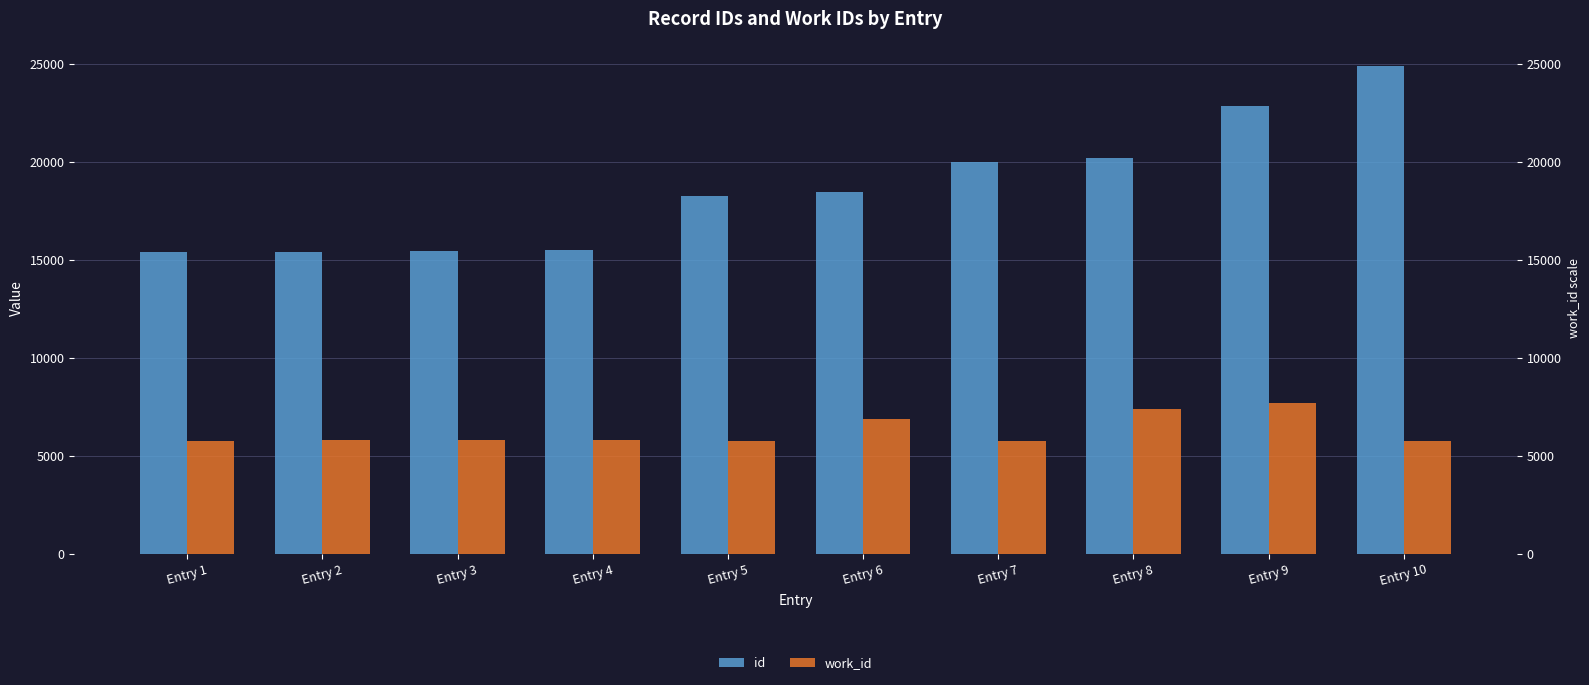

What is the difference between the maximum and minimum values in the id series?

9511